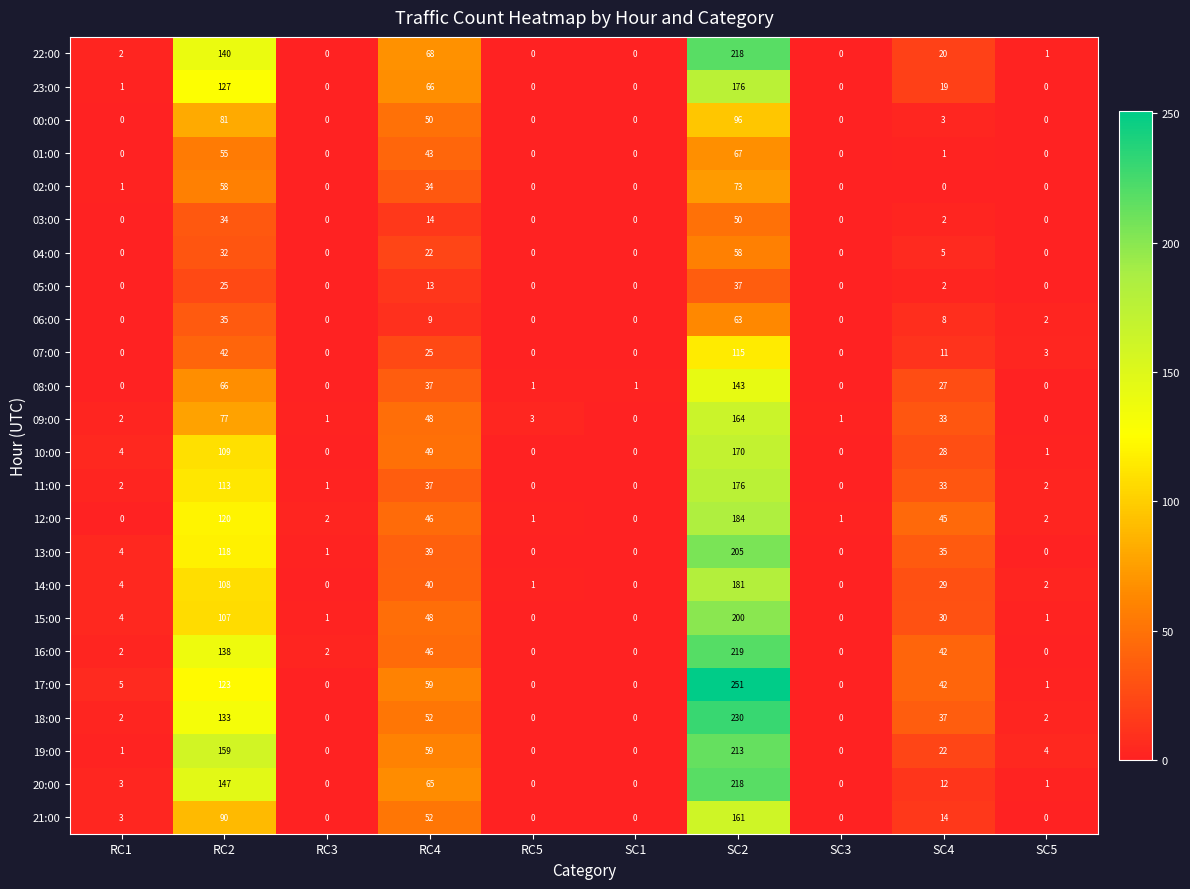

How many values in the 07:00 series are below 3?

5